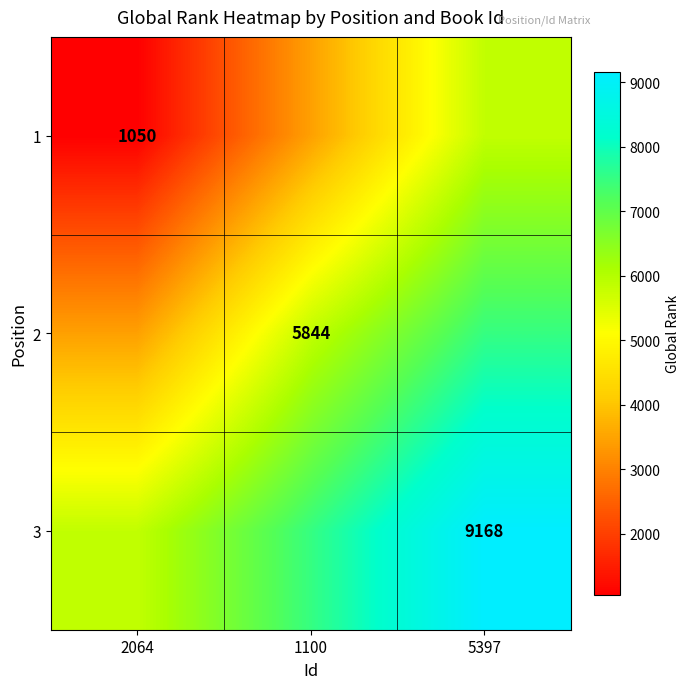

What is the minimum value shown in the chart?

1050